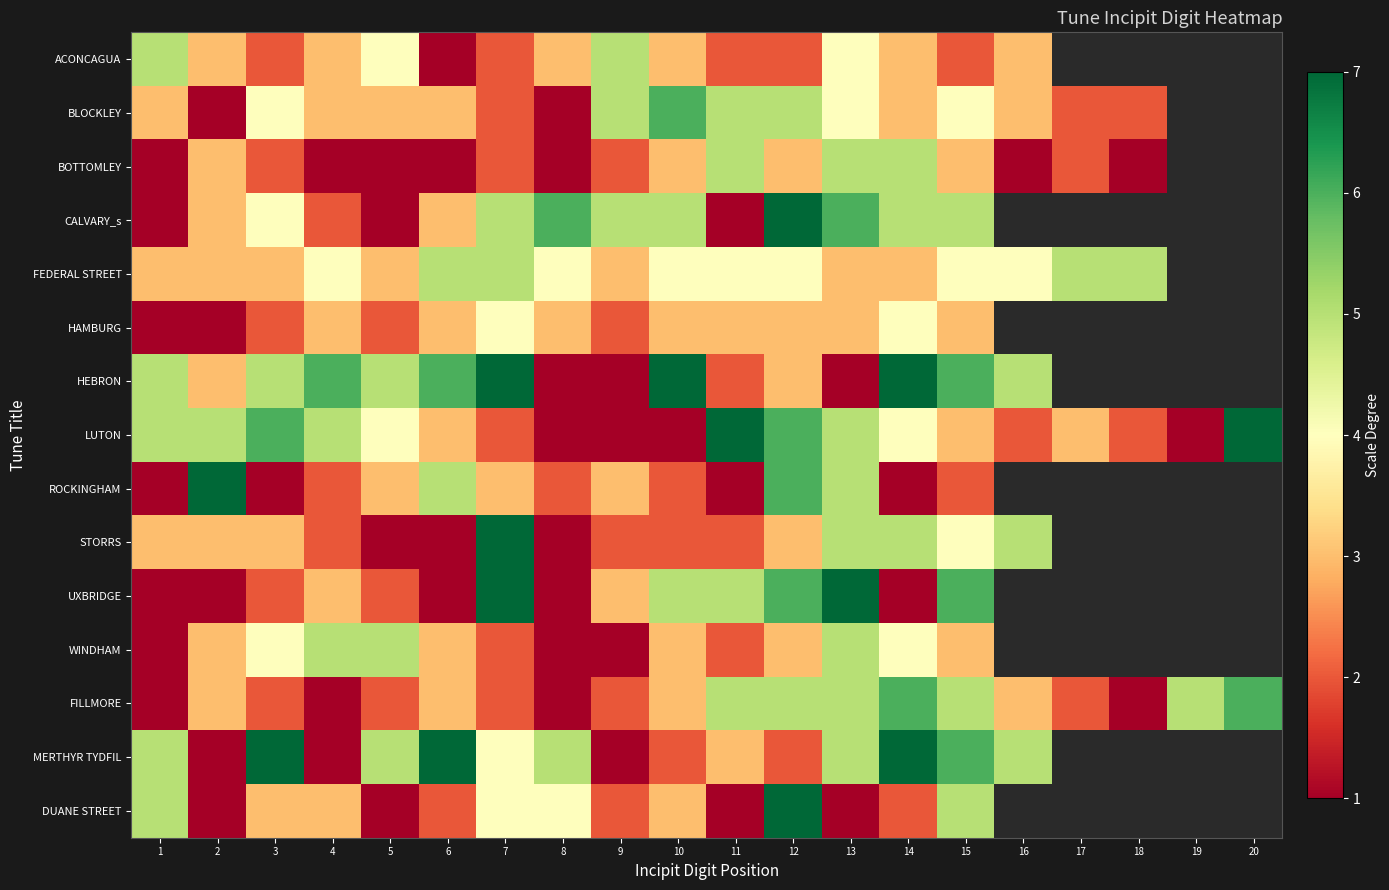

How many series are shown in this chart?

15